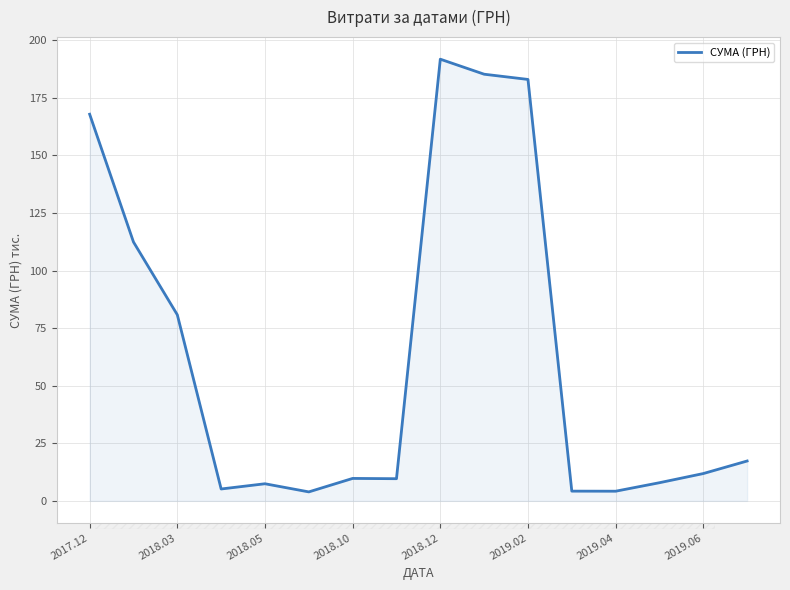

What is the sum of all values?

1002.5